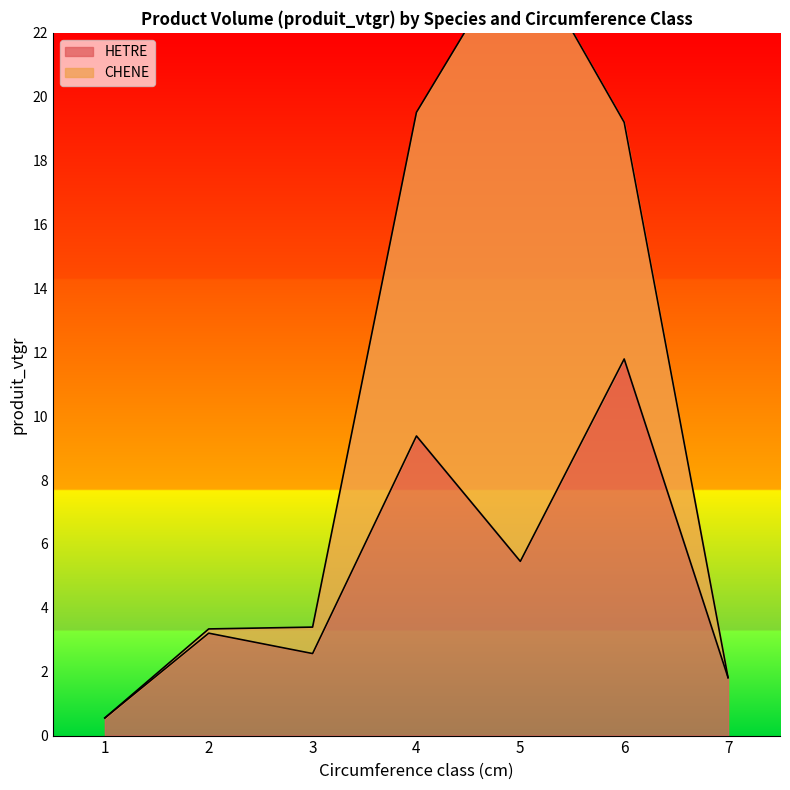

Where is the data nearest to the value 6?

5